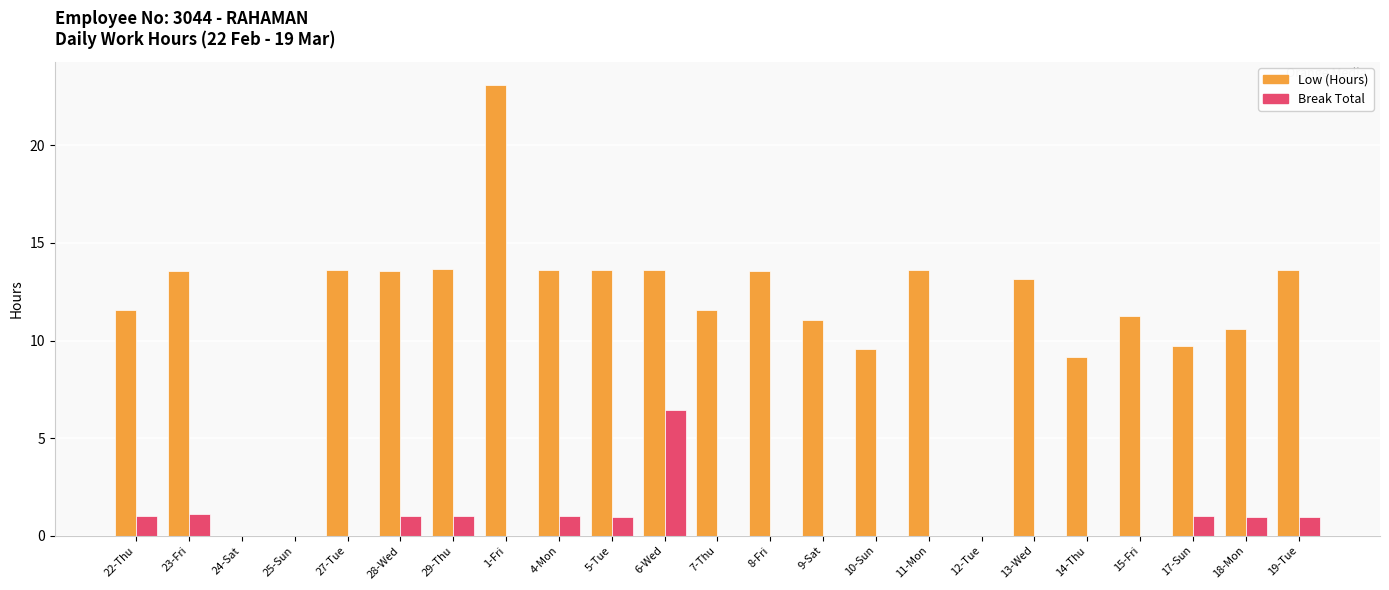

Count the number of data series in this chart.

2